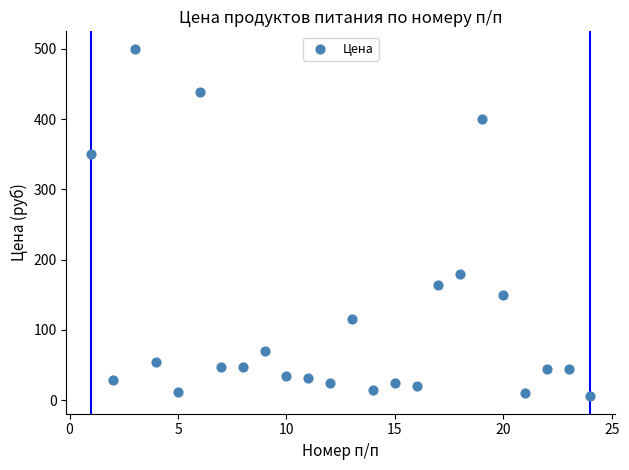

What is the range of X values (max minus min)?

23.0